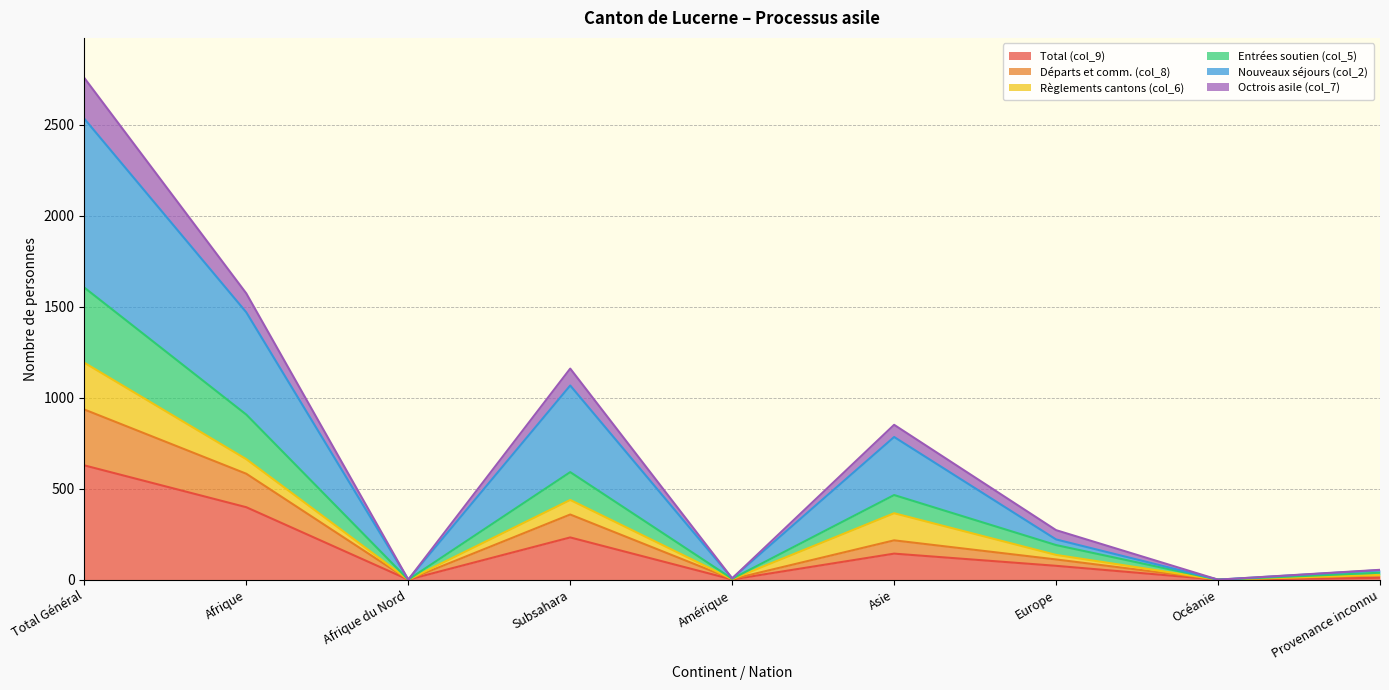

True or false: Total (col_9) has a value of 143 at Asie.

True